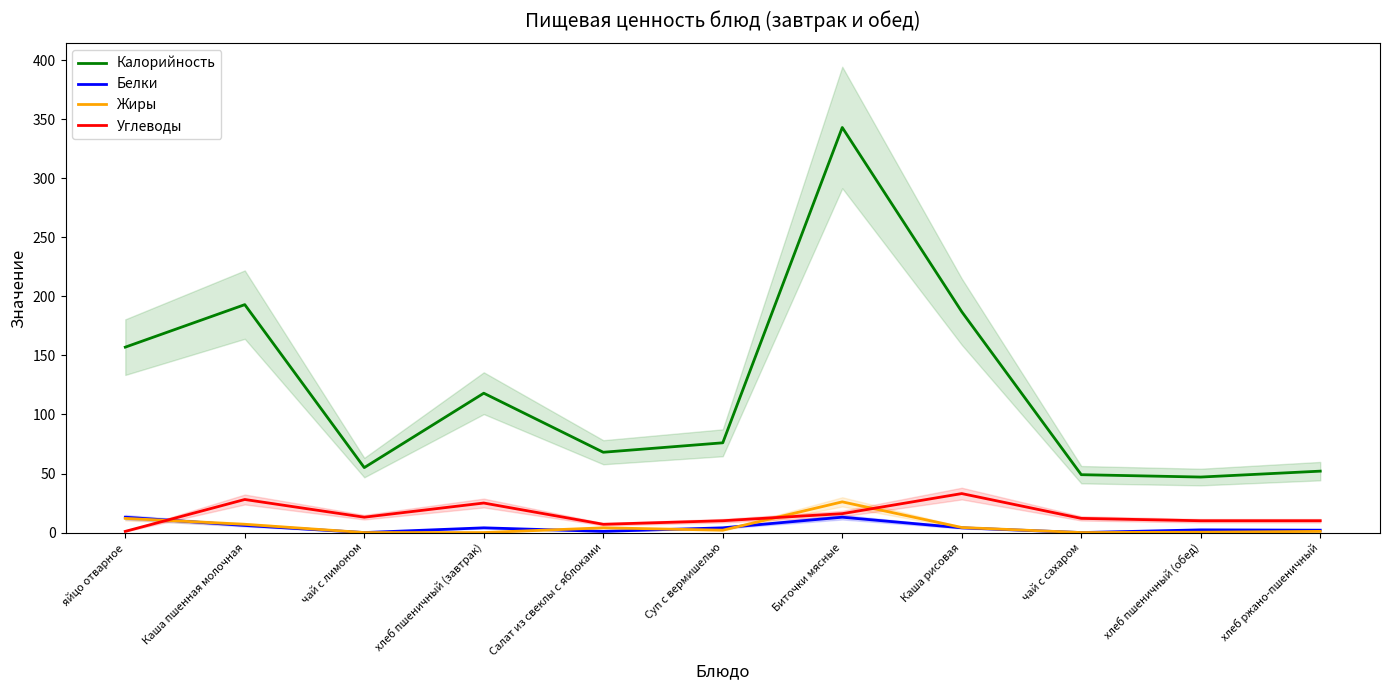

Is it true that Жиры equals 4.0 at Салат из свеклы с яблоками?

True